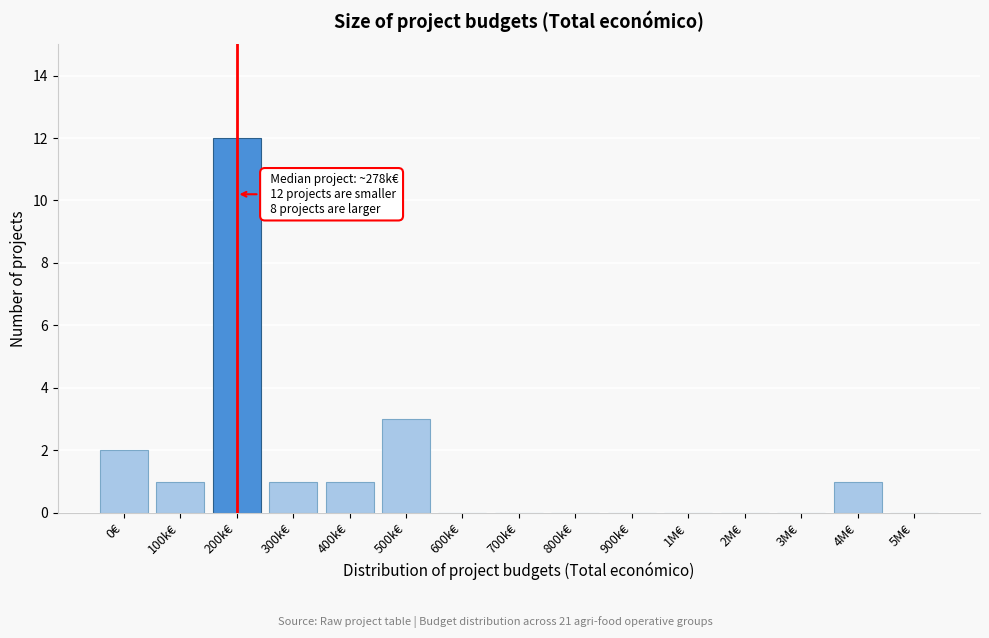

Reading right to left, what are all the values shown in this chart?

5M€=0	4M€=1	3M€=0	2M€=0	1M€=0	900k€=0	800k€=0	700k€=0	600k€=0	500k€=3	400k€=1	300k€=1	200k€=12	100k€=1	0€=2